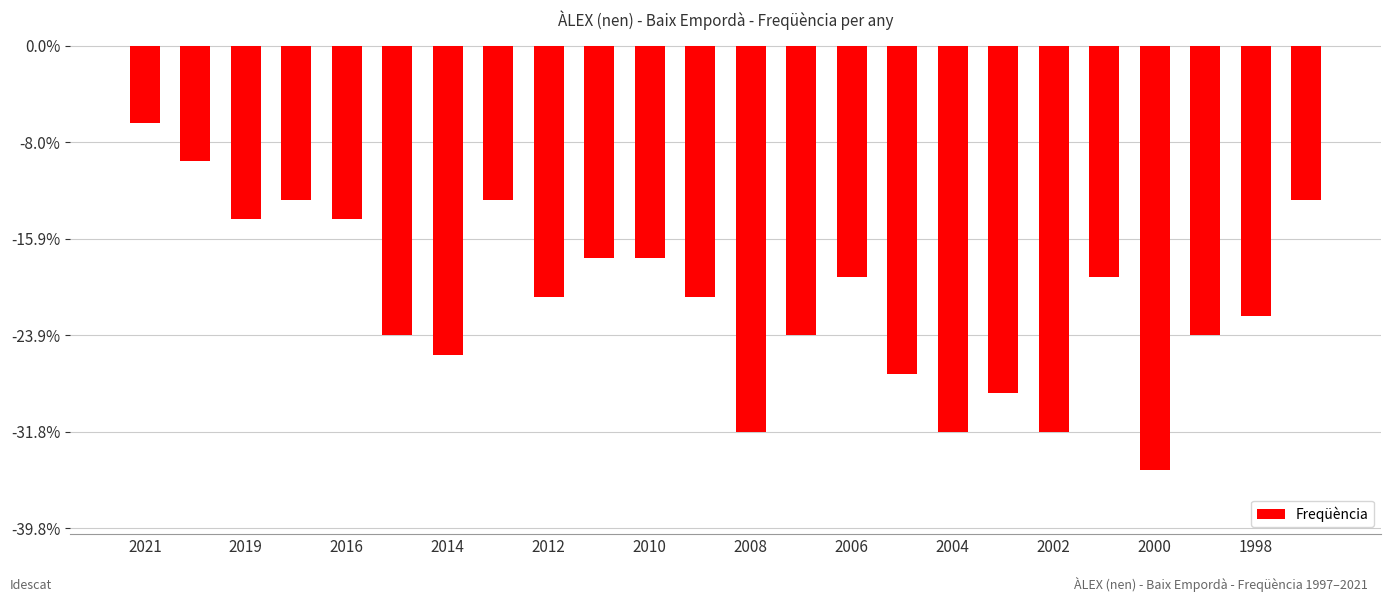

Where does the data first go above -13?

2021